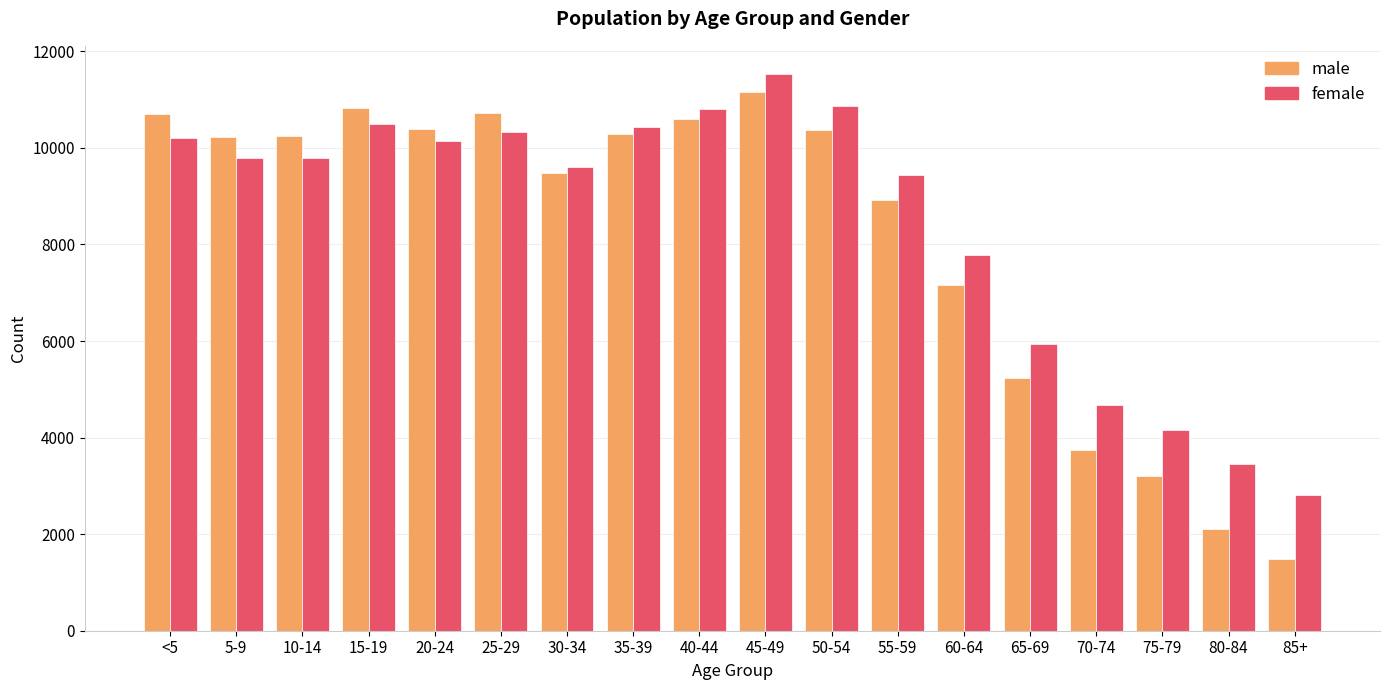

What is the total value across all series at 15-19?

21314